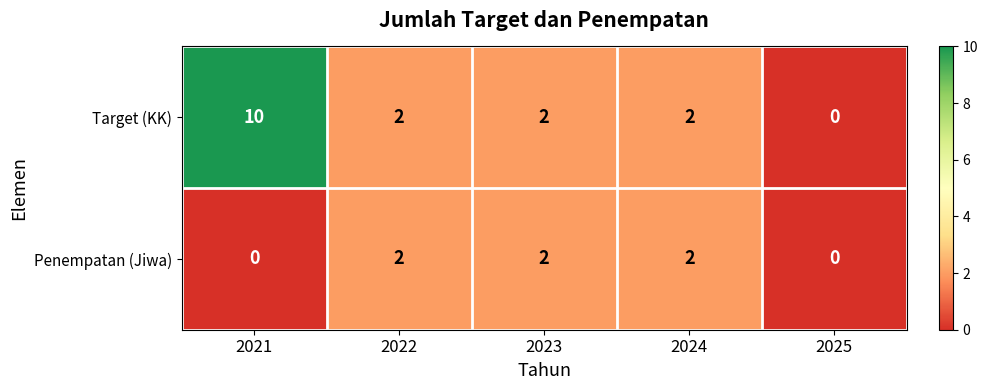

Reading right to left, list all the values displayed in this chart.

Target (KK): 2025=0	2024=2	2023=2	2022=2	2021=10
Penempatan (Jiwa): 2025=0	2024=2	2023=2	2022=2	2021=0